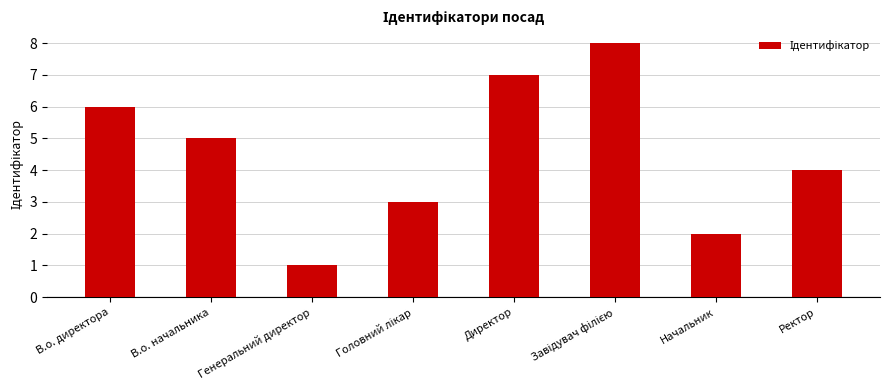

Does the chart contain stacked bars?

No